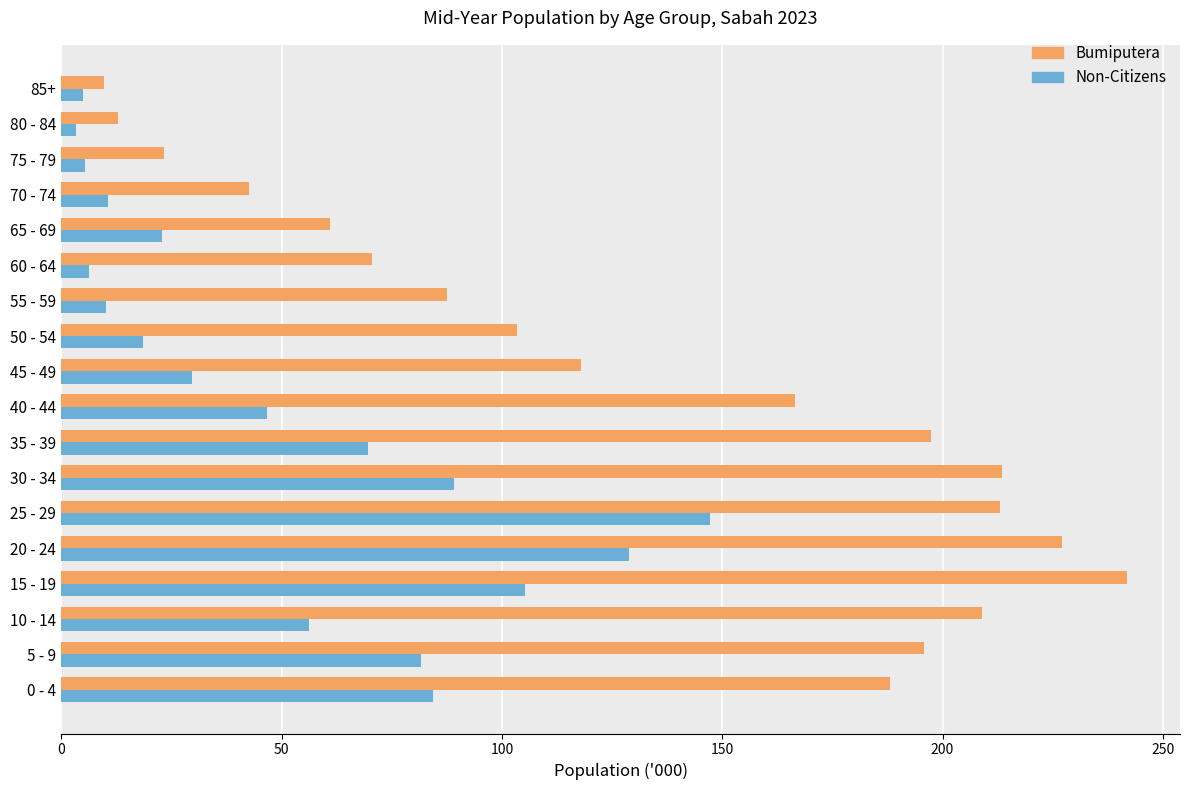

At which category is the sum across all series the highest?

25 - 29